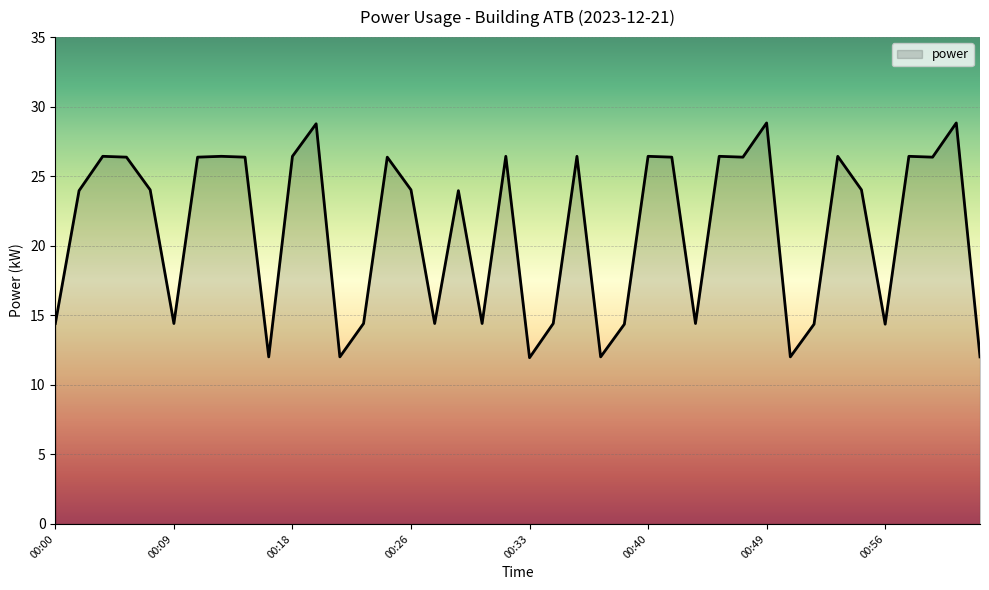

What is the difference between the maximum and minimum values?

16.9